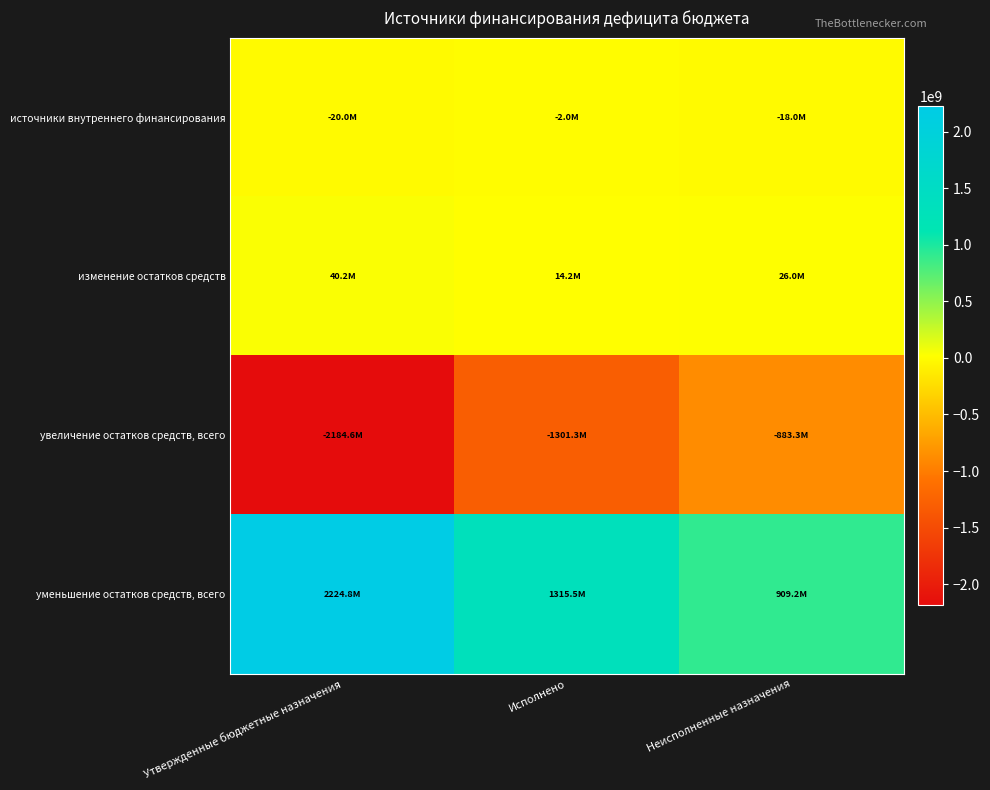

Between Утвержденные бюджетные назначения and Исполнено, which is larger?

Исполнено